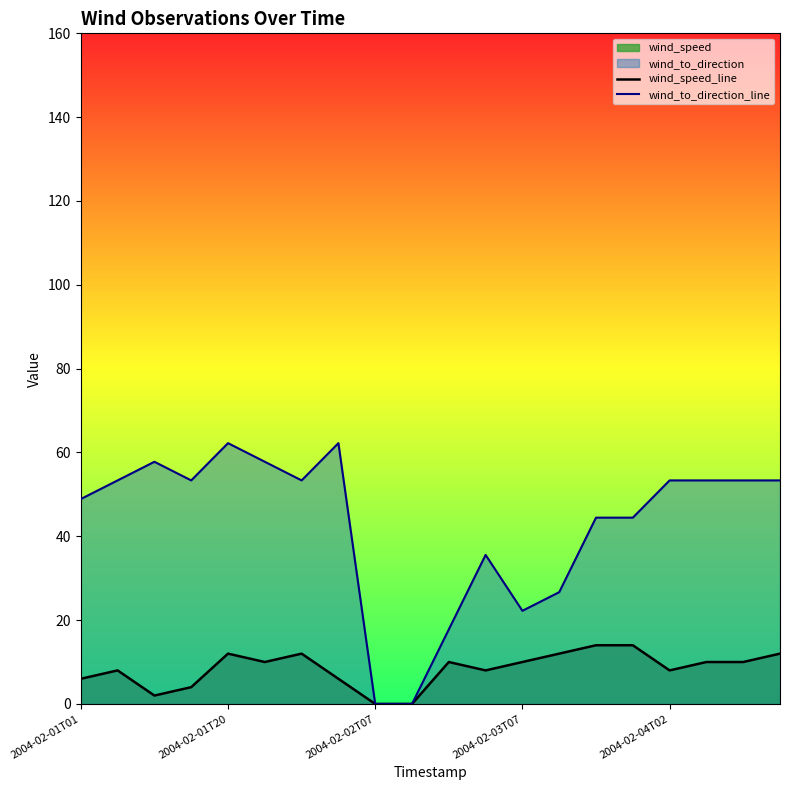

True or false: wind_speed_line and wind_to_direction_line cross at least once.

False